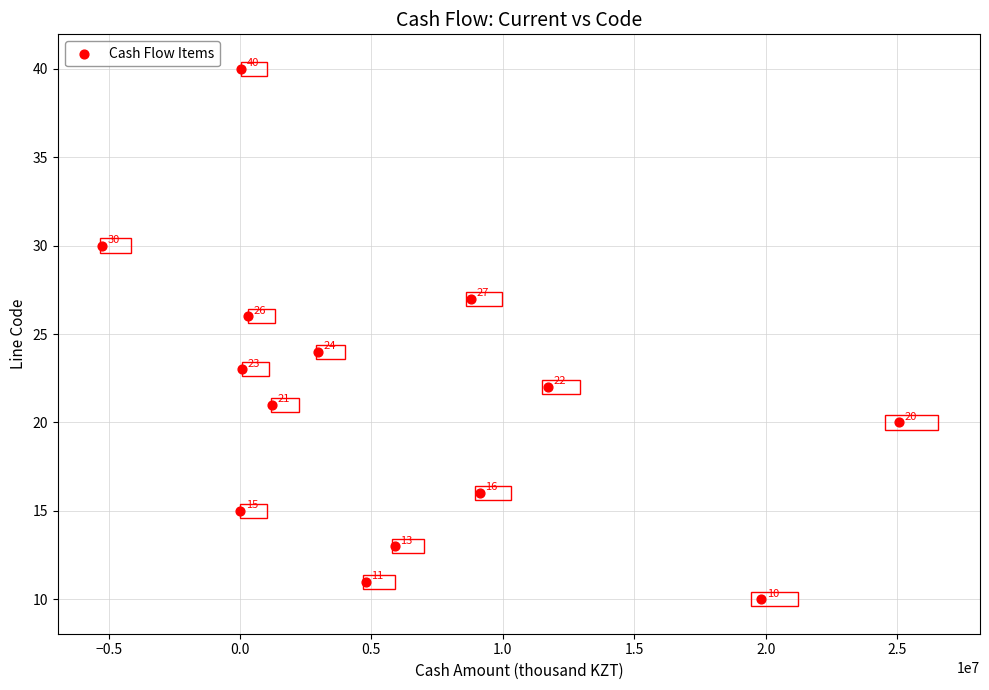

What Y value in the scatter plot is closest to 25?

24